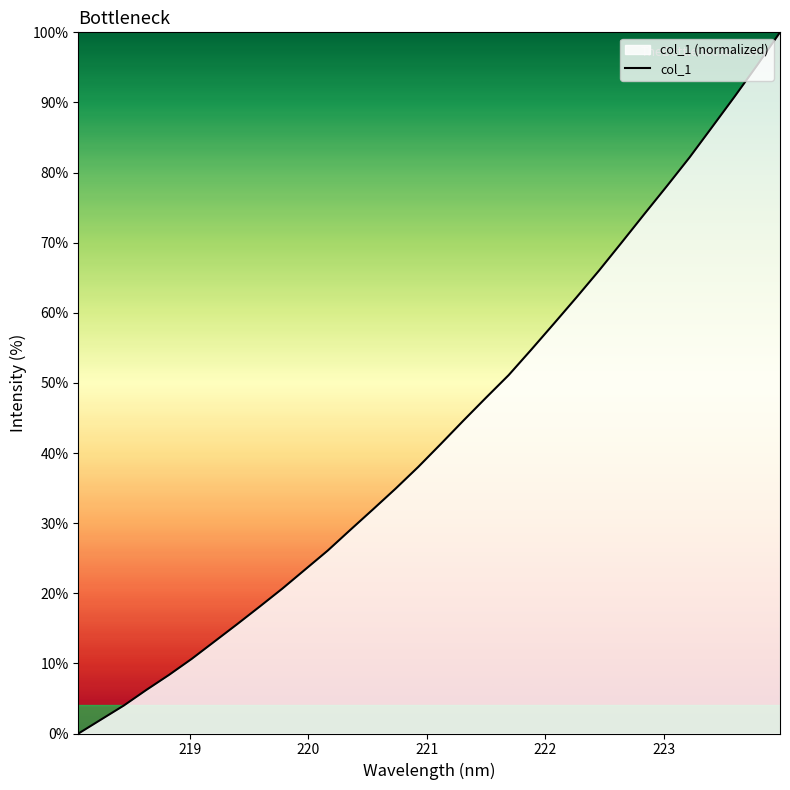

True or false: the data has more than 2 interior local peaks.

False